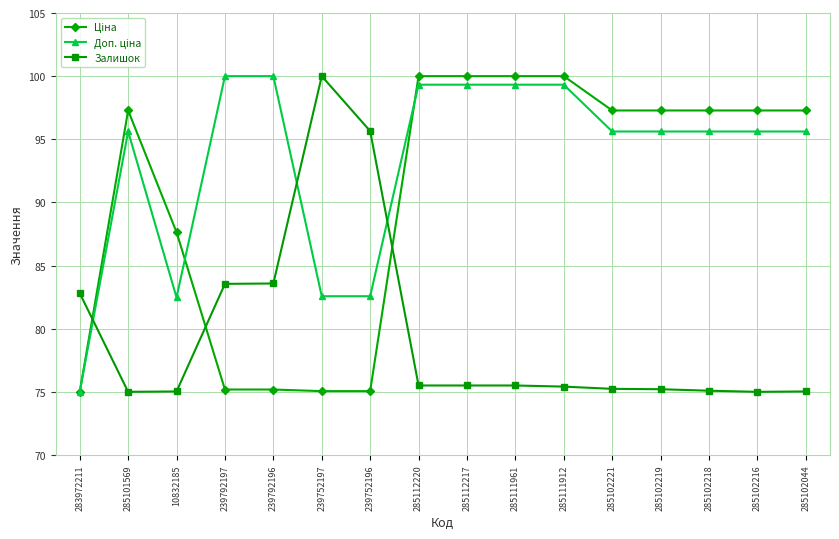

At how many categories does at least one series exceed 87?

15